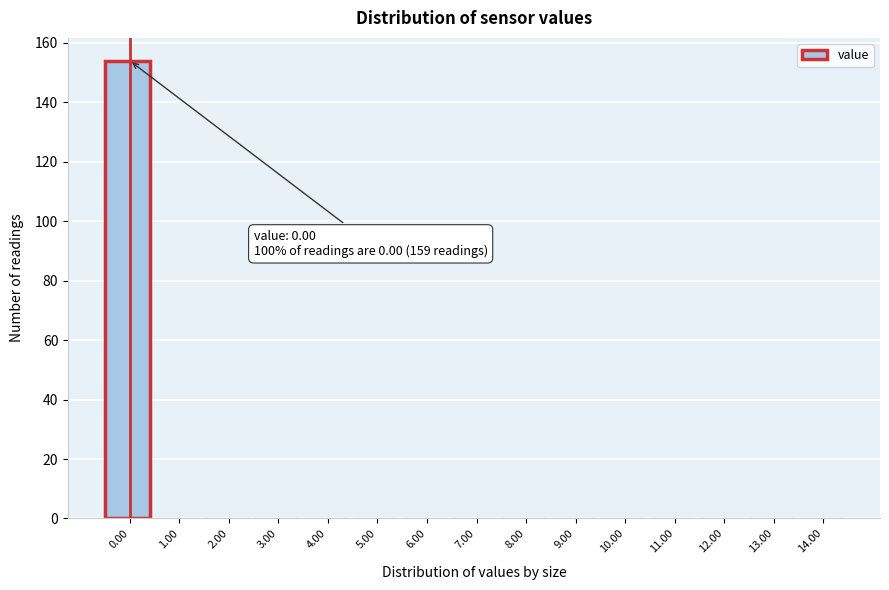

Reading right to left, extract all data points from this chart.

14.00=0	13.00=0	12.00=0	11.00=0	10.00=0	9.00=0	8.00=0	7.00=0	6.00=0	5.00=0	4.00=0	3.00=0	2.00=0	1.00=0	0.00=154